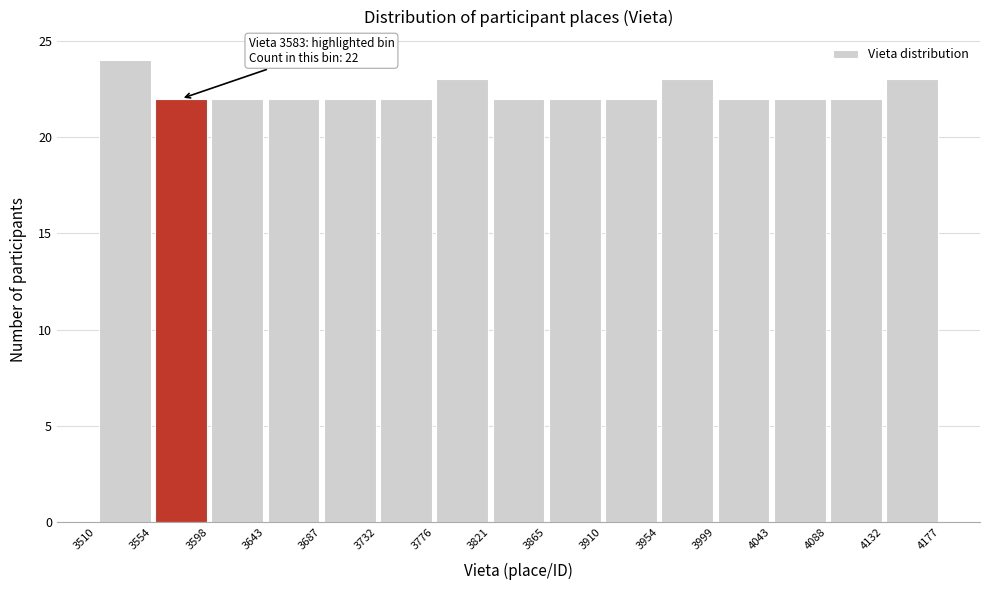

Which range on the x-axis has the tallest bar?

3510 to 3554